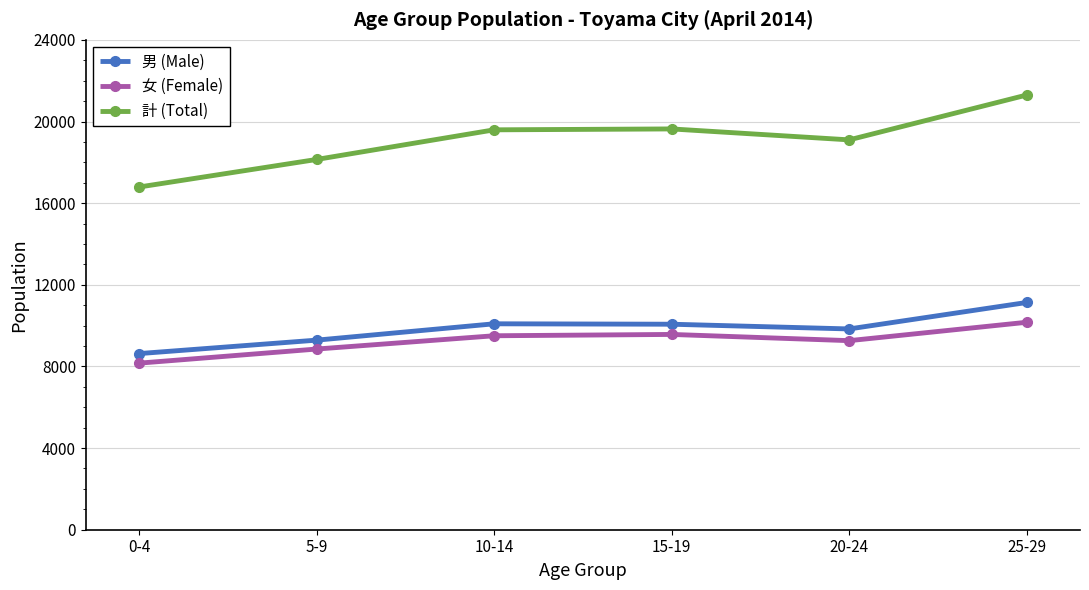

Which series has the largest range (max minus min)?

計 (Total)